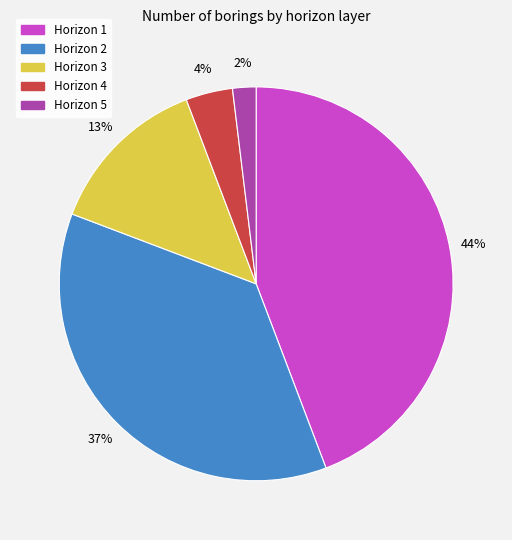

What is the largest slice in the pie chart?

Horizon 1